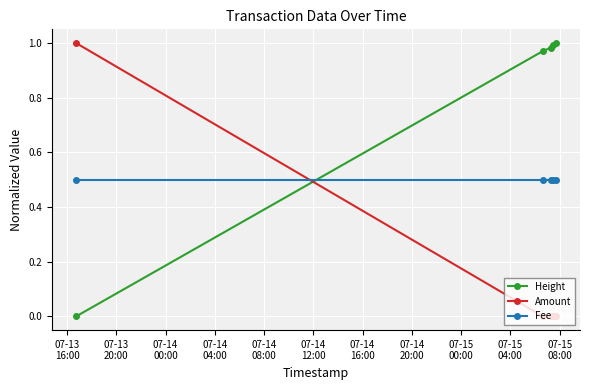

How many lines are shown in the chart?

3